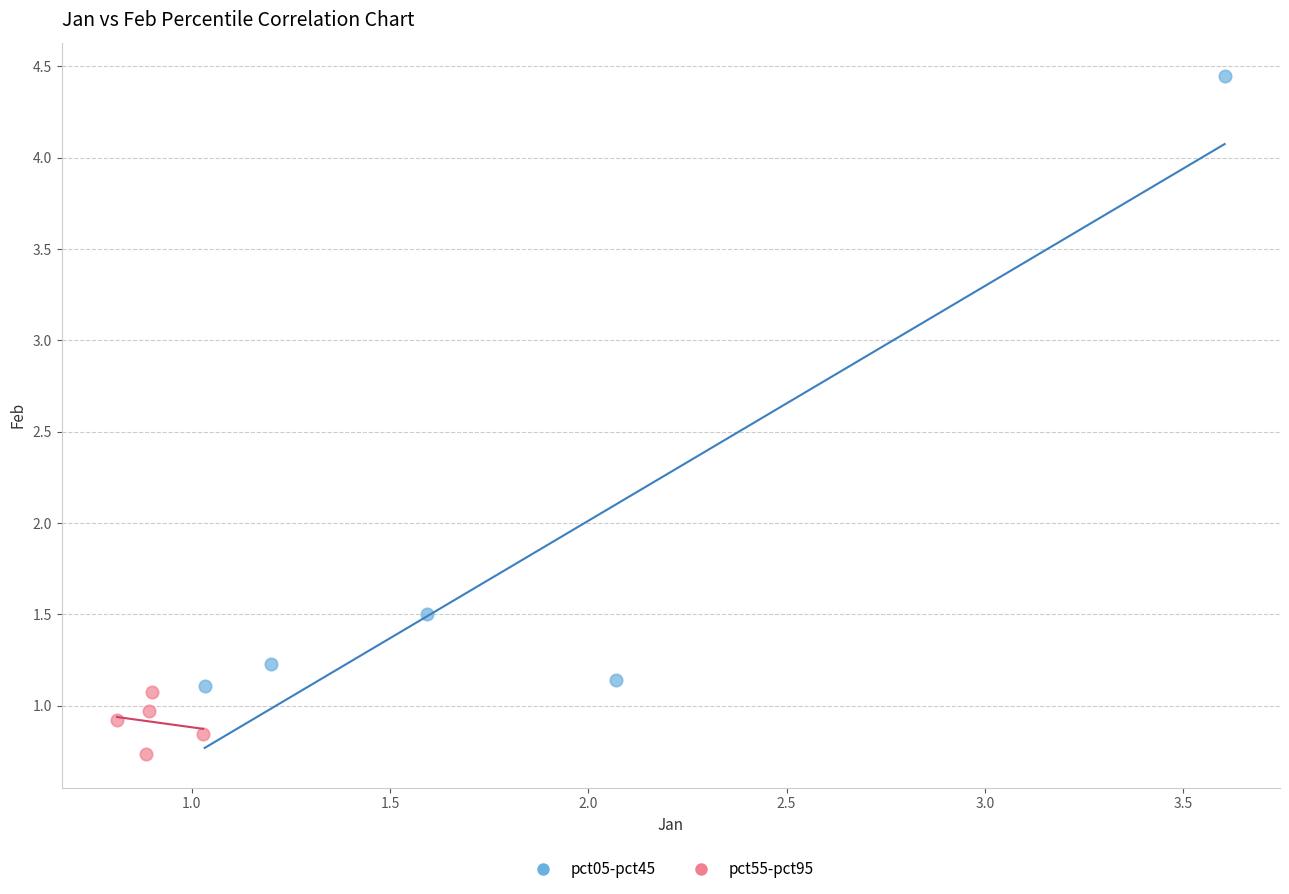

Which series has the widest spread of Y values?

pct05-pct45